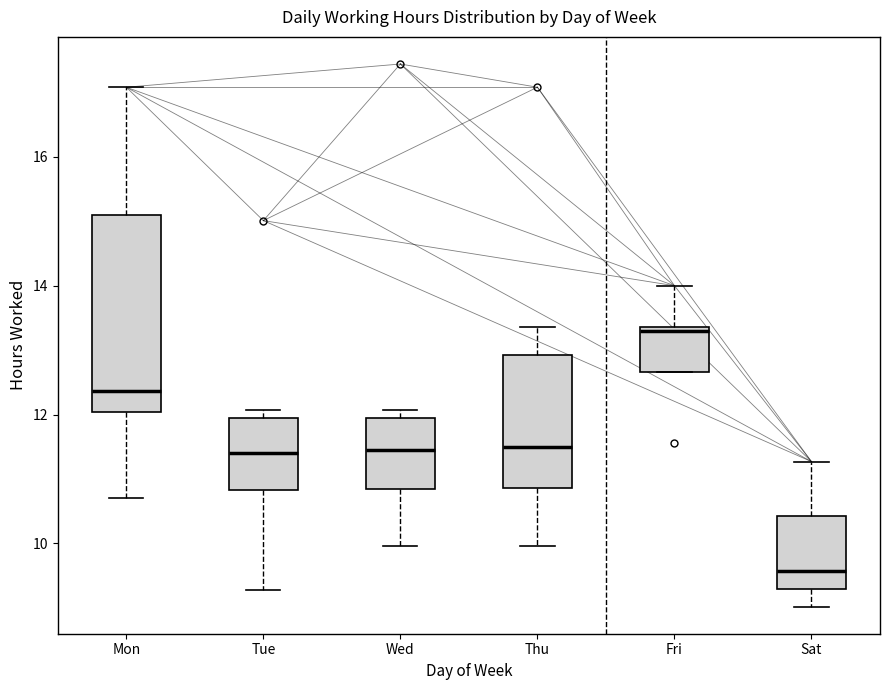

Which box's median line is the lowest?

Sat